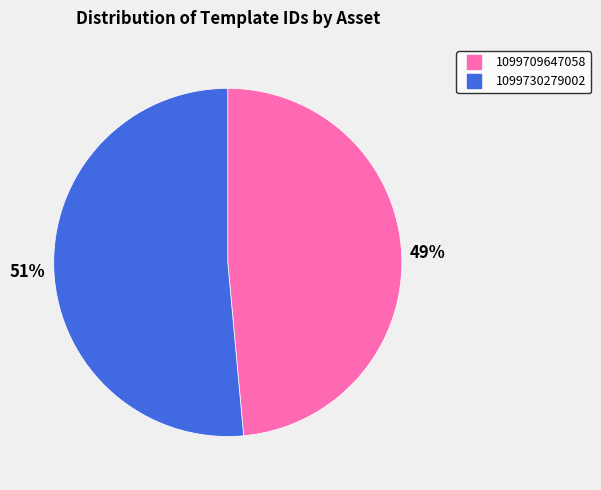

Does 1099709647058 represent more than half of the total?

No